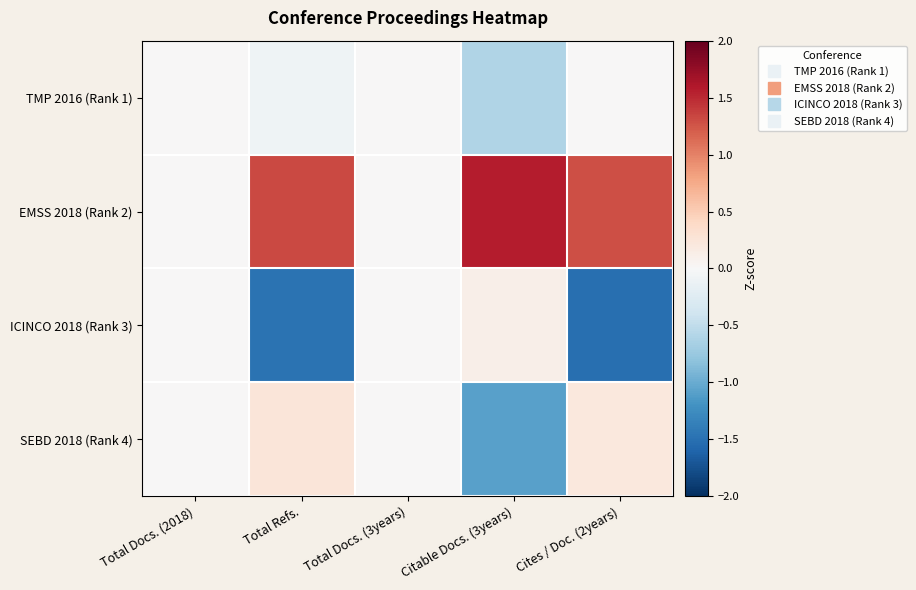

Between Citable Docs. (3years) and Cites / Doc. (2years), which is larger?

Cites / Doc. (2years)